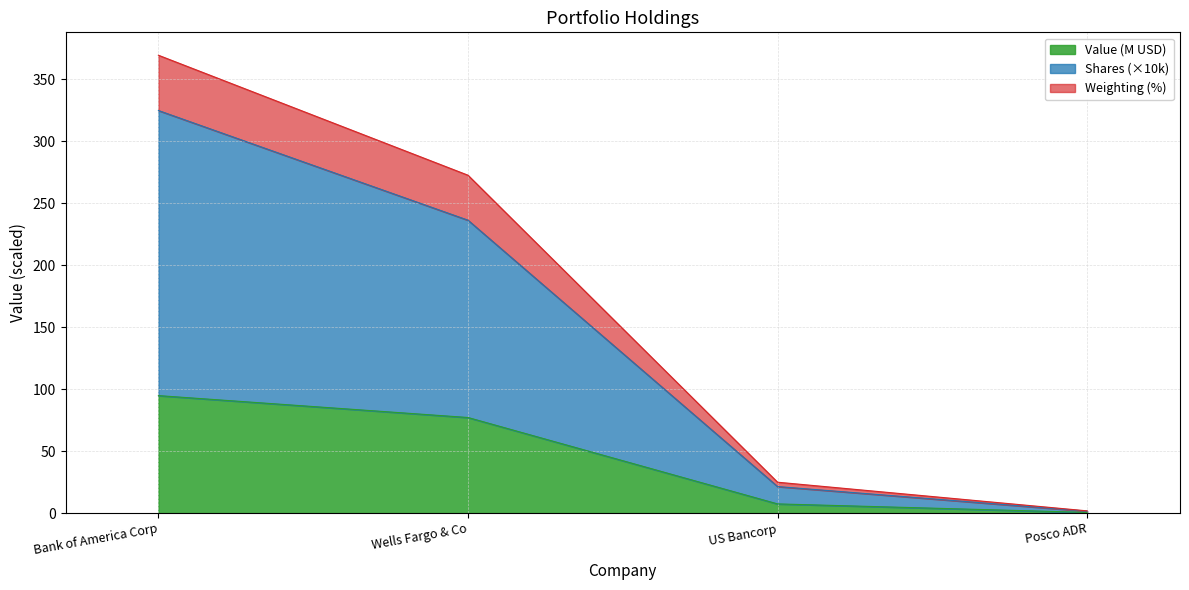

How many values in the Value series are below 77?

2